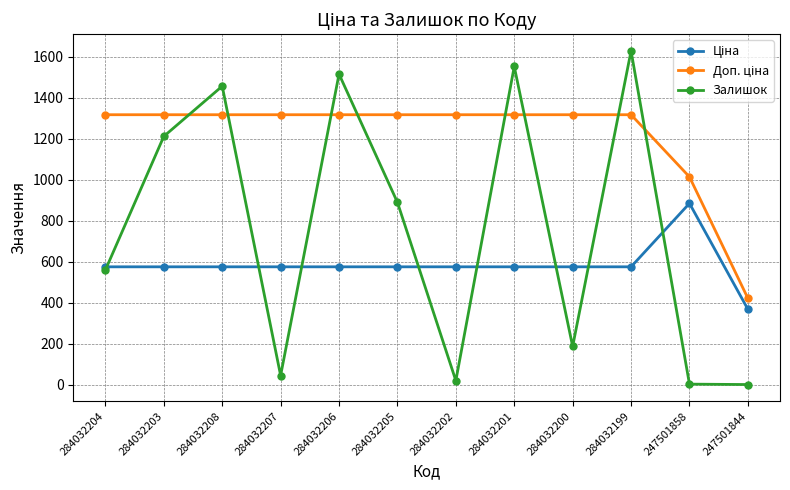

Between 284032204 and 284032202, which series saw the biggest shift?

Залишок